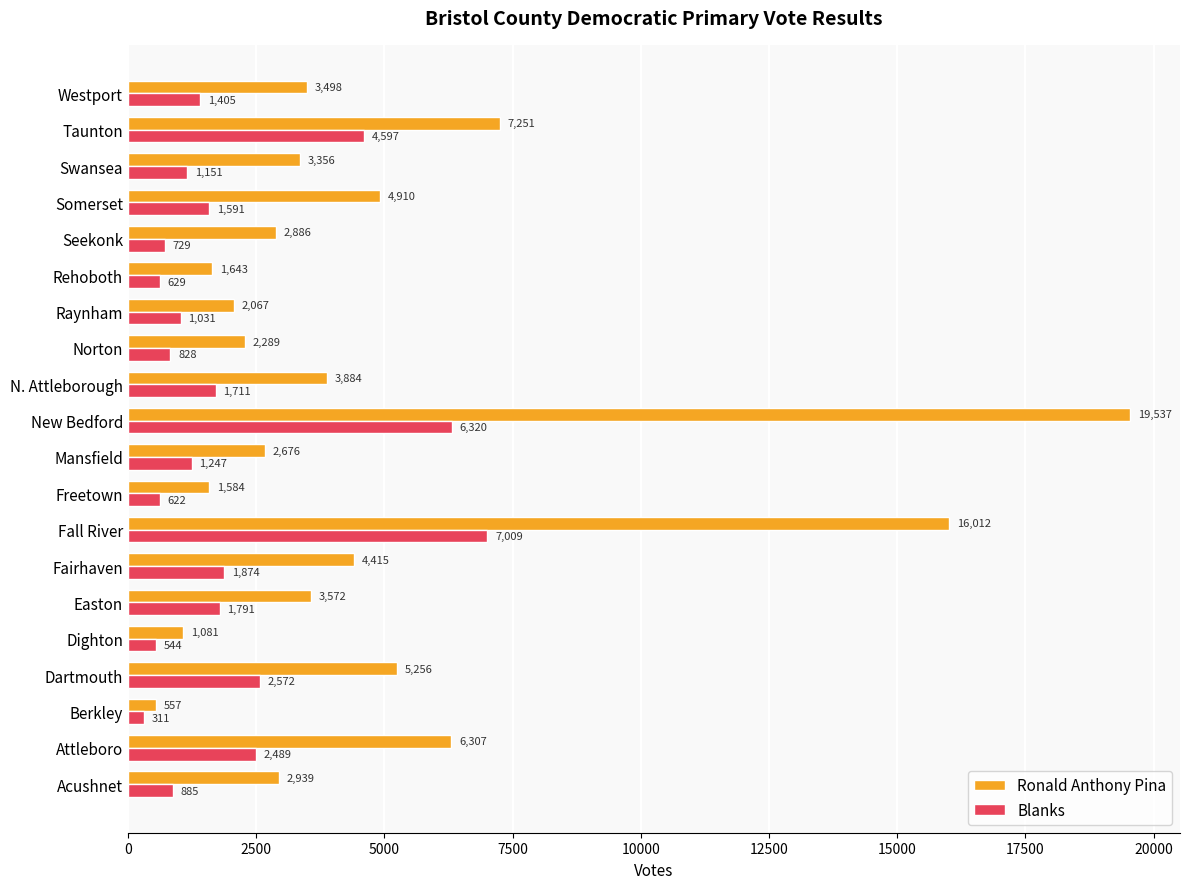

True or false: Blanks has a value of 525 at Easton.

False